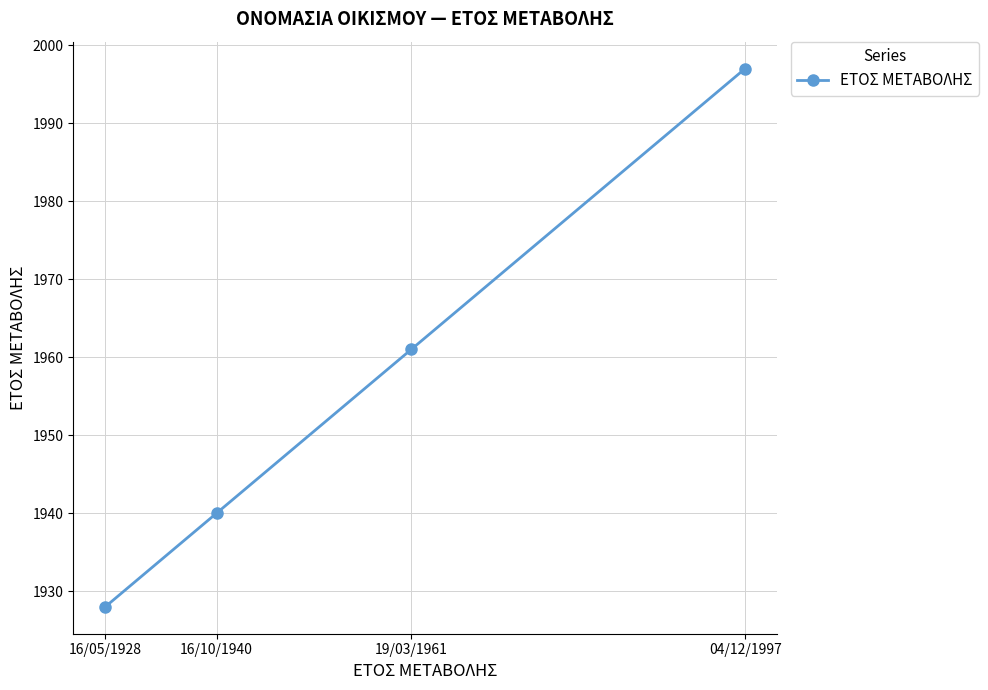

List the labels in order of value, largest first.

04/12/1997, 19/03/1961, 16/10/1940, 16/05/1928